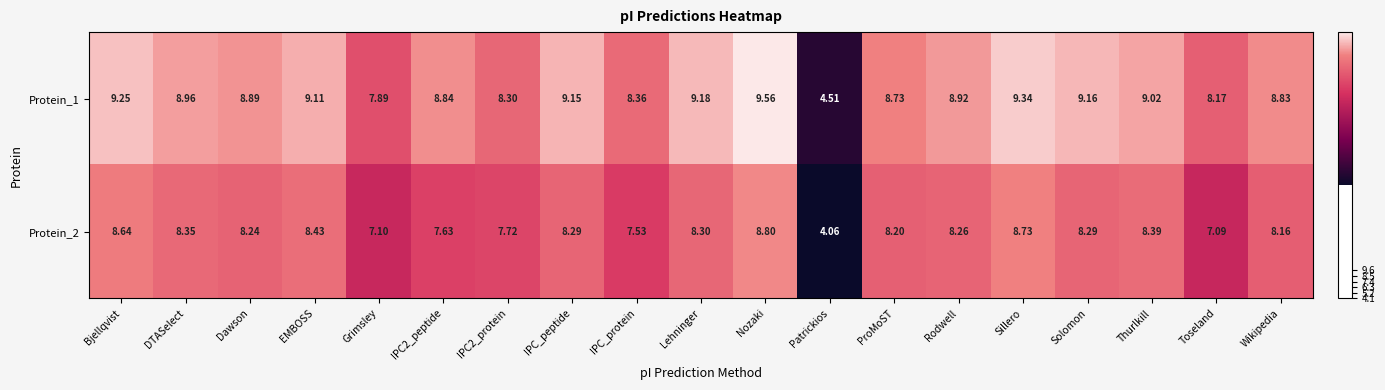

How many values in the Protein_1 series are below 8?

2